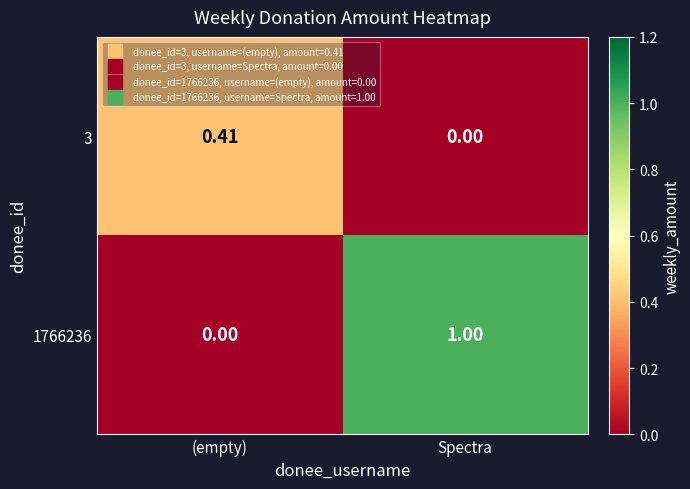

Where is 3 nearest to the value 0?

Spectra